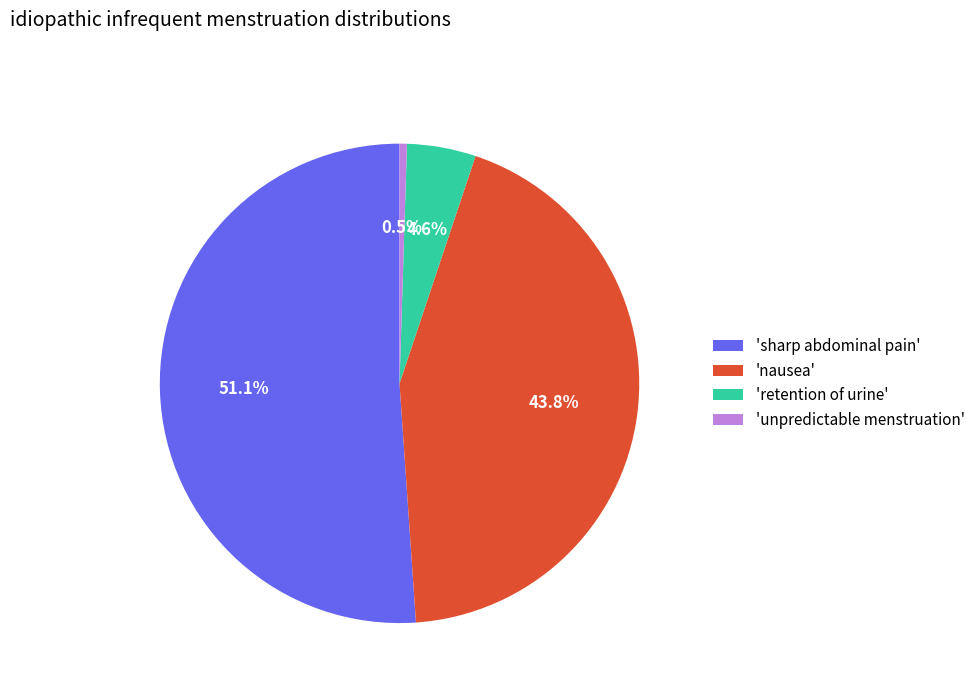

Does 'sharp abdominal pain' account for over 50% of the chart?

Yes